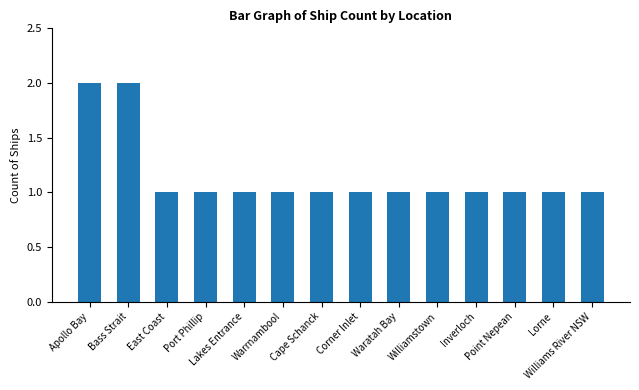

What is the value of the 9th bar from the left?

1